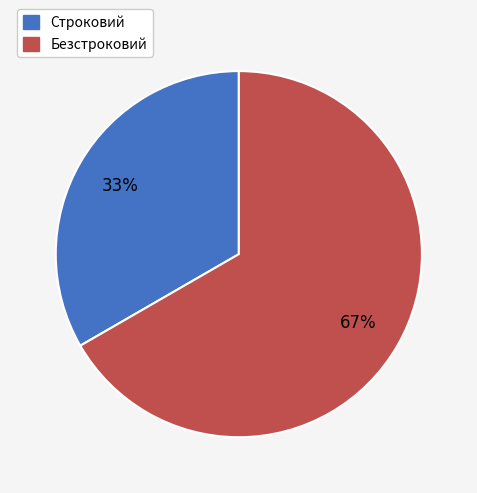

Combined, do Строковий and Безстроковий account for over 50%?

Yes